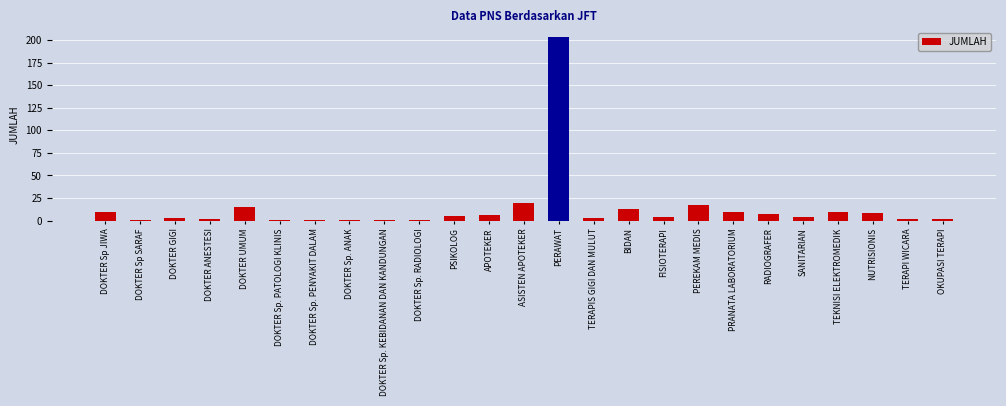

What is the change in value from PEREKAM MEDIS to NUTRISIONIS?

-9